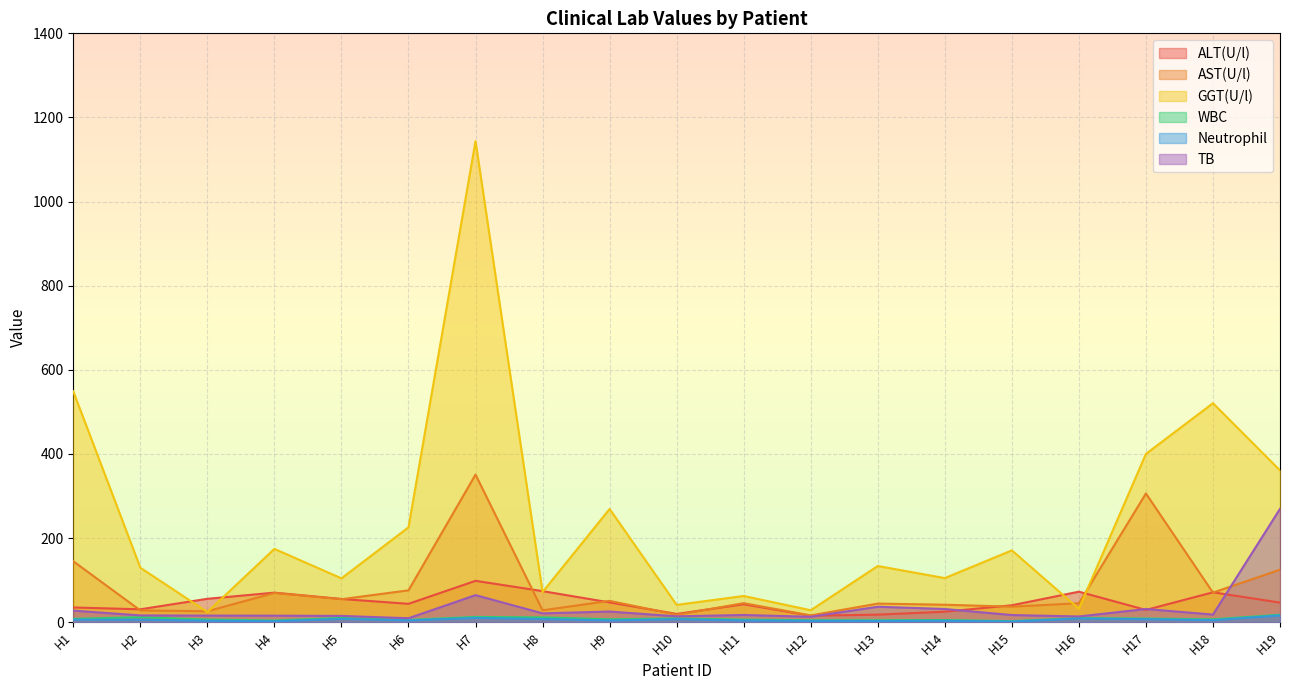

Reading left to right, what are all the values shown in this chart?

ALT(U/l): H1=35.0	H2=30.6	H3=55.6	H4=70.2	H5=55.2	H6=43.6	H7=98.3	H8=73.8	H9=47.0	H10=19.6	H11=42.6	H12=15.4	H13=17.9	H14=24.9	H15=40.2	H16=72.5	H17=29.1	H18=71.0	H19=46.6
AST(U/l): H1=144.8	H2=28.0	H3=26.0	H4=69.5	H5=54.6	H6=75.7	H7=350.9	H8=28.2	H9=50.7	H10=17.6	H11=45.2	H12=16.1	H13=44.2	H14=41.5	H15=36.9	H16=45.0	H17=306.0	H18=70.3	H19=124.8
GGT(U/l): H1=548.8	H2=129.5	H3=24.1	H4=174.2	H5=104.2	H6=225.5	H7=1143.6	H8=71.6	H9=269.2	H10=41.1	H11=62.3	H12=28.4	H13=133.5	H14=104.8	H15=170.7	H16=31.9	H17=400.1	H18=520.6	H19=360.8
WBC: H1=7.8	H2=11.9	H3=6.2	H4=4.0	H5=10.1	H6=5.4	H7=12.5	H8=11.4	H9=6.9	H10=9.0	H11=6.2	H12=4.6	H13=4.7	H14=5.1	H15=2.6	H16=9.7	H17=8.7	H18=6.8	H19=17.6
Neutrophil: H1=6.0	H2=5.8	H3=3.5	H4=2.2	H5=7.9	H6=4.3	H7=10.1	H8=7.6	H9=4.1	H10=7.2	H11=4.1	H12=3.1	H13=2.9	H14=3.4	H15=1.5	H16=8.7	H17=7.2	H18=4.8	H19=16.1
TB: H1=27.5	H2=16.1	H3=15.7	H4=15.5	H5=14.9	H6=9.4	H7=64.3	H8=21.0	H9=25.3	H10=13.9	H11=17.1	H12=12.9	H13=36.7	H14=31.3	H15=17.0	H16=13.6	H17=31.3	H18=18.1	H19=269.4